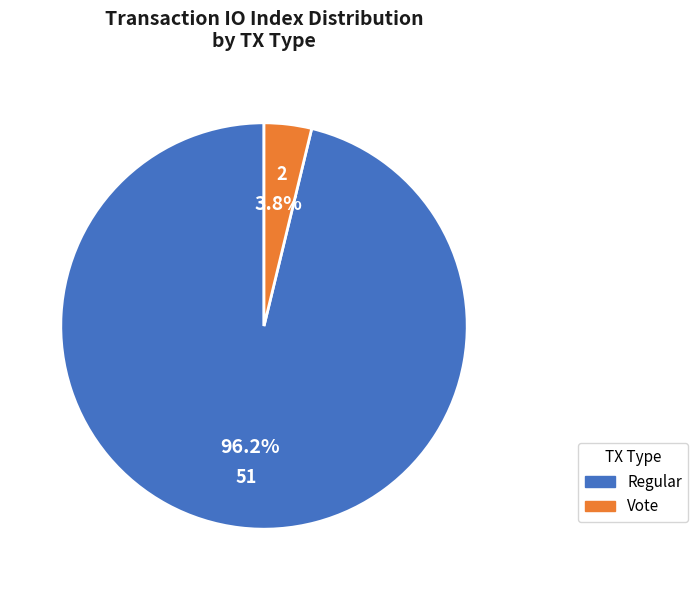

What percentage is NOT represented by Regular?

3.8%